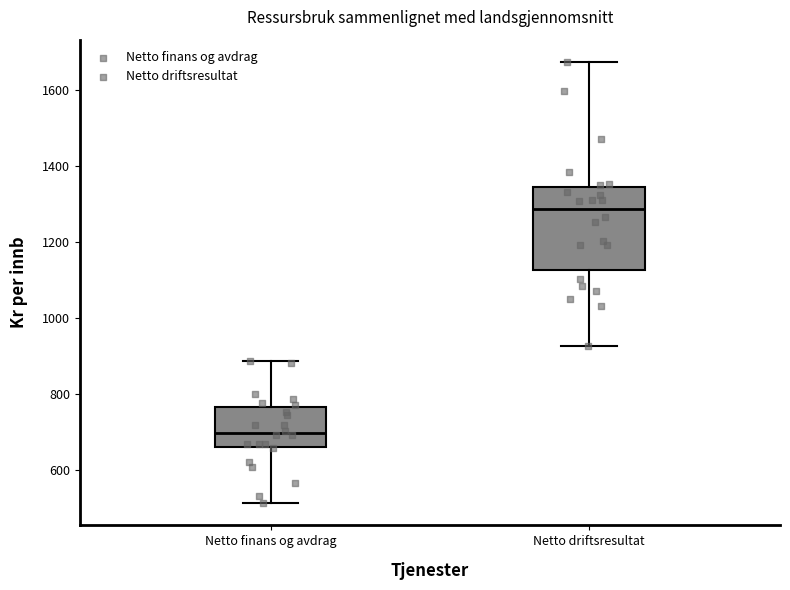

Reading left to right, read every box against the y-axis: the position of its median line, the range the box covers, and the ends of its whiskers. The values are not printed on the chart, so give them approximately, as read against the axis.

Netto finans og avdrag: median 700, box 660 to 760, whiskers 520 to 880
Netto driftsresultat: median 1280, box 1120 to 1340, whiskers 920 to 1680